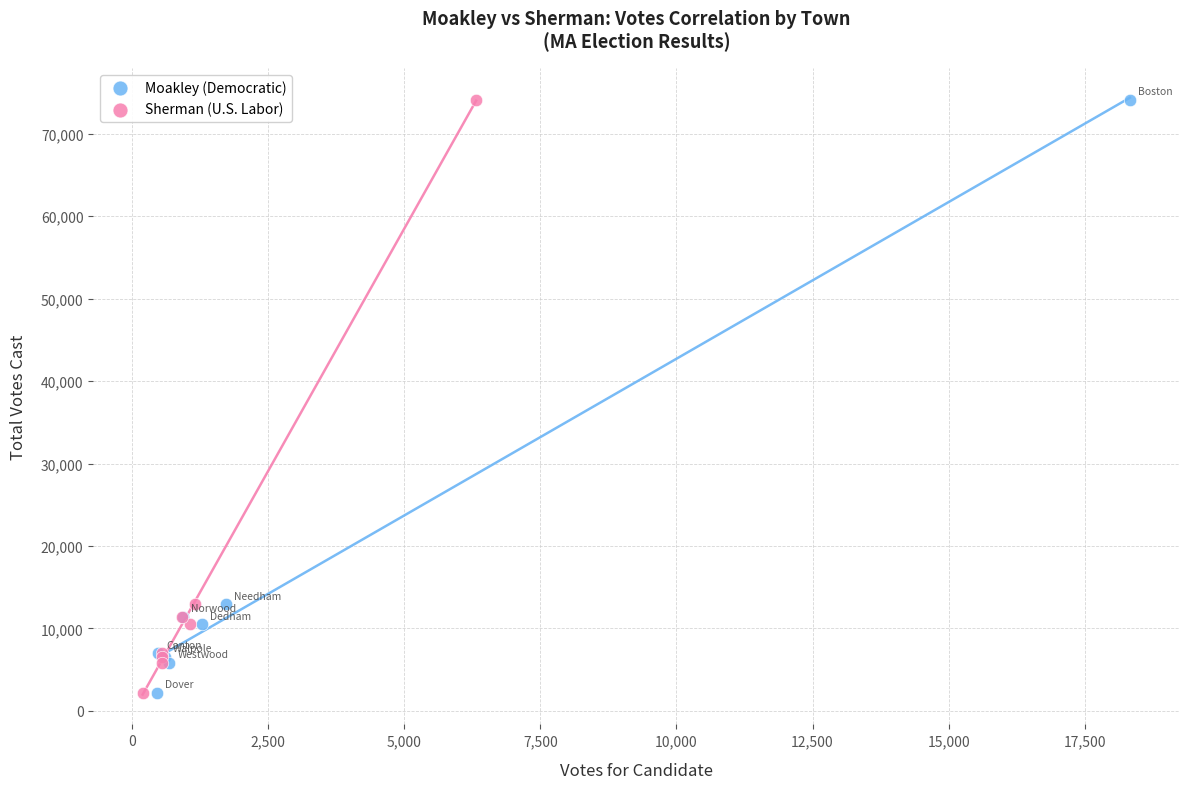

What are all the series names shown in the legend?

Moakley (Democratic), Sherman (U.S. Labor)